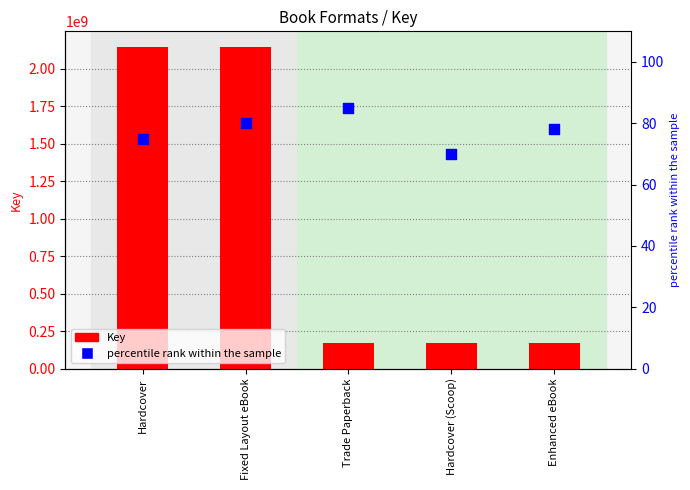

At how many categories does at least one series exceed 126535110?

5